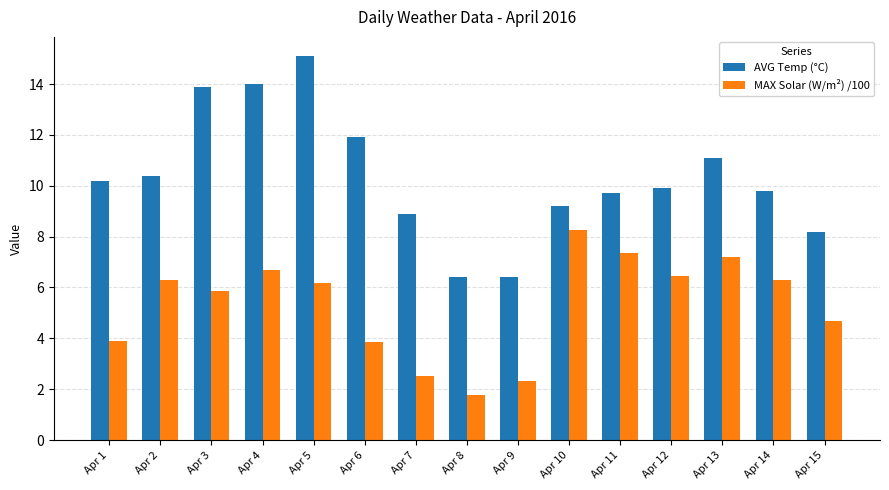

What is the difference between the AVG Temp (°C) values at Apr 14 and Apr 15?

1.6